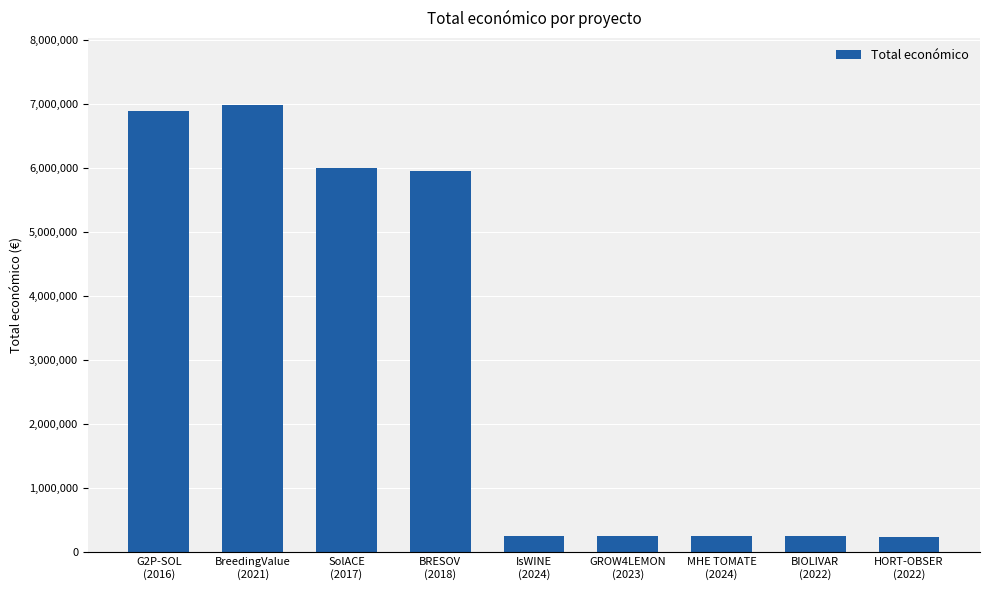

Between SolACE
(2017) and BreedingValue
(2021), which is larger?

BreedingValue
(2021)